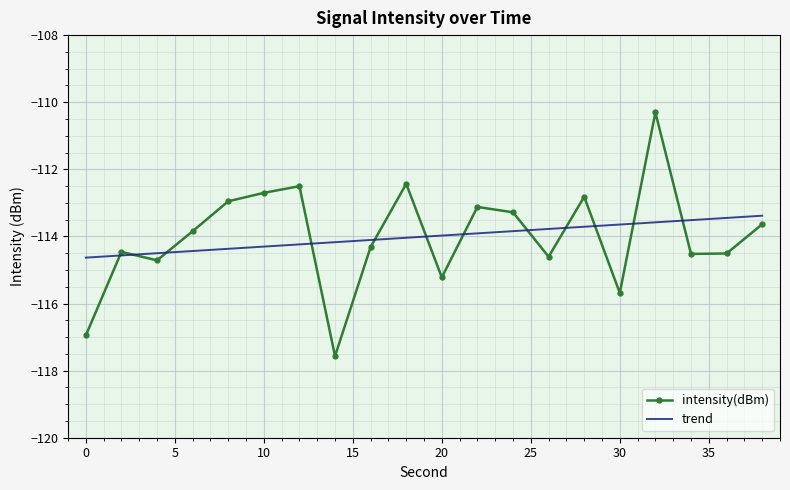

Rank the series by their maximum value, from highest to lowest.

intensity(dBm), trend